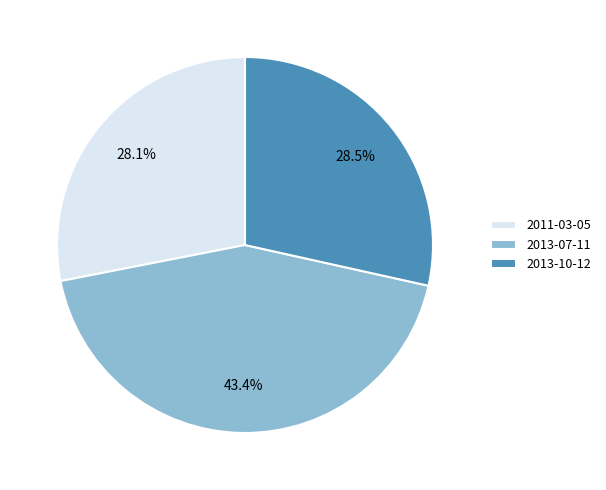

Does 2013-10-12 account for over 50% of the chart?

No